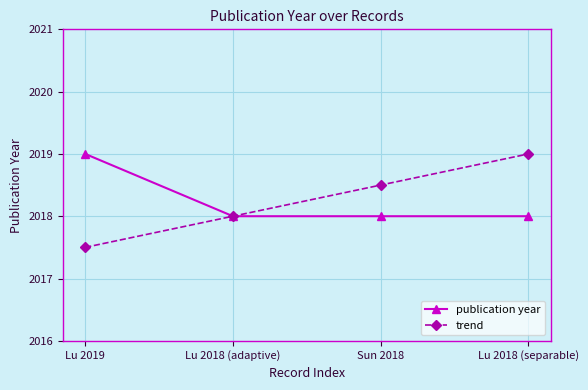

What is the spread (max minus min) of values at Sun 2018?

0.5